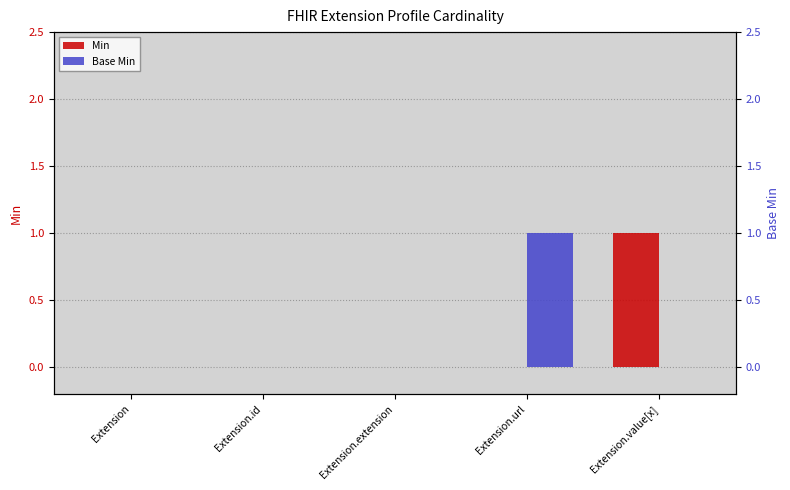

Between Extension.value[x] and Extension.extension, which is larger?

Extension.value[x]